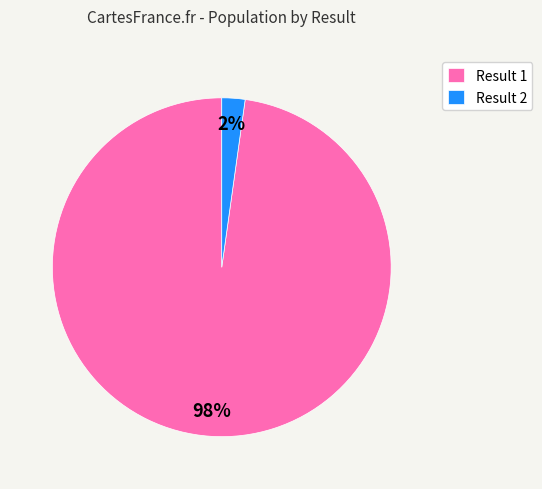

True or false: Result 2 accounts for 17% of the total.

False